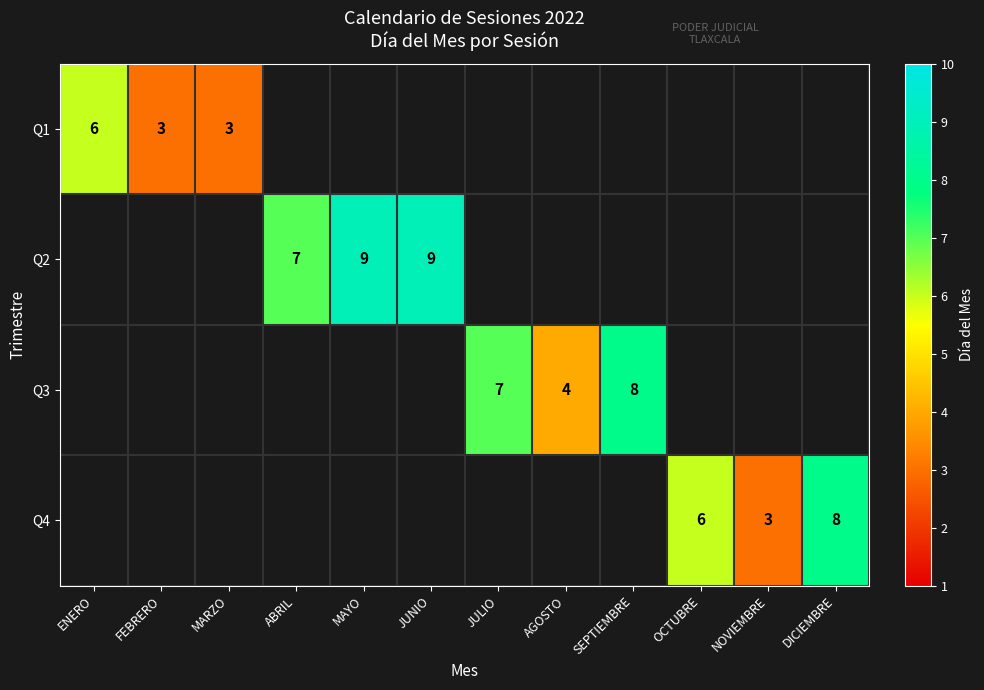

True or false: Q1 has a value of 4 at FEBRERO.

False